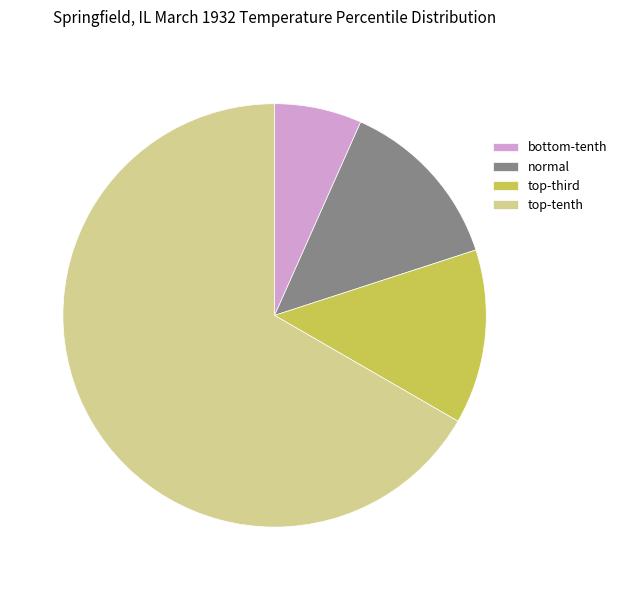

Which category has the smallest portion of the pie?

bottom-tenth